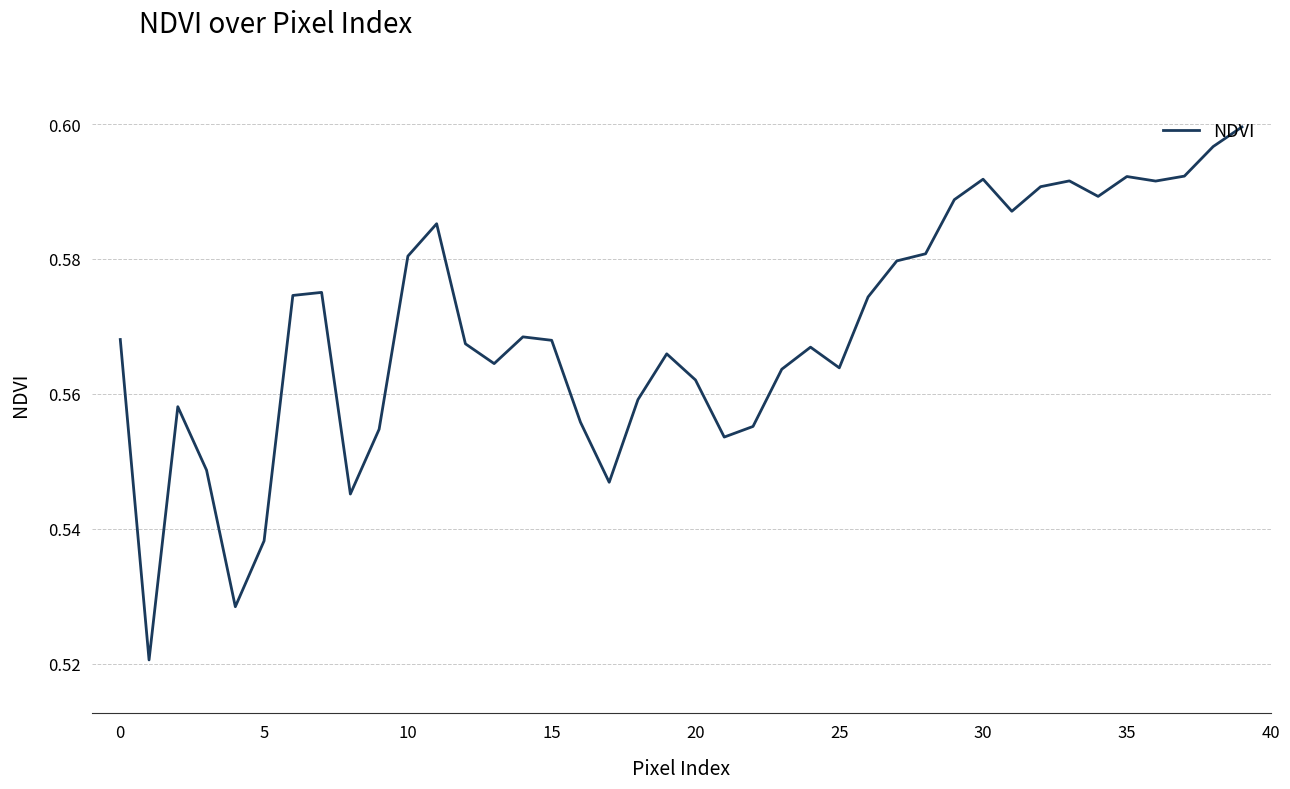

Is this an area chart (filled region under the line)?

No